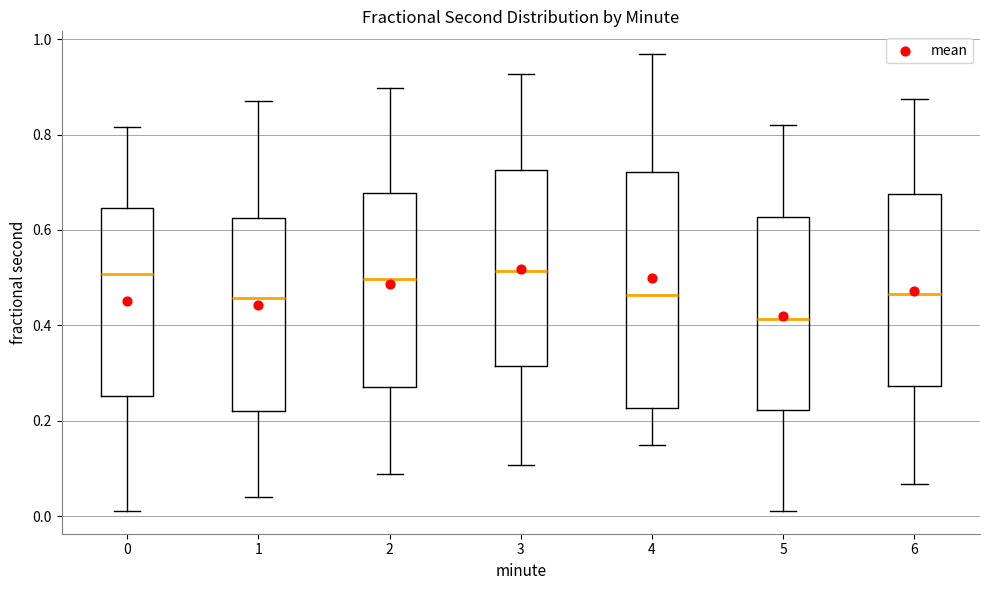

Reading left to right, transcribe this box plot: for each box, give where its median line is, the range the box spans, and where its two whiskers end, as read against the y-axis. The values are not printed on the chart, so give them approximately, as read against the axis.

0: median 0.50, box 0.26 to 0.64, whiskers 0.02 to 0.82
1: median 0.46, box 0.22 to 0.62, whiskers 0.04 to 0.86
2: median 0.50, box 0.28 to 0.68, whiskers 0.08 to 0.90
3: median 0.52, box 0.32 to 0.72, whiskers 0.10 to 0.92
4: median 0.46, box 0.22 to 0.72, whiskers 0.14 to 0.96
5: median 0.42, box 0.22 to 0.62, whiskers 0.02 to 0.82
6: median 0.46, box 0.28 to 0.68, whiskers 0.06 to 0.88